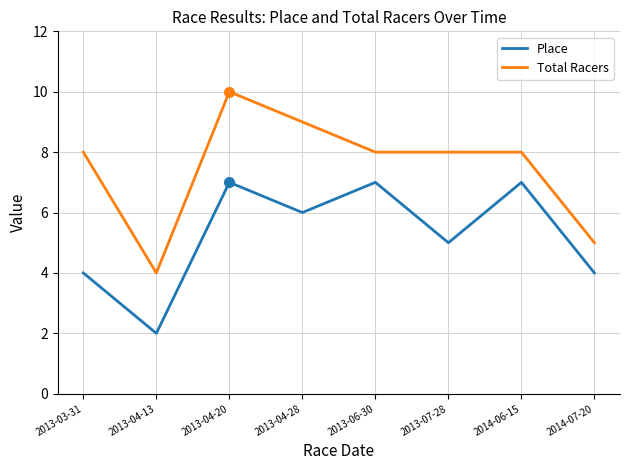

Is the value of Total Racers at 2014-06-15 greater than the value of Place at 2014-07-20?

Yes